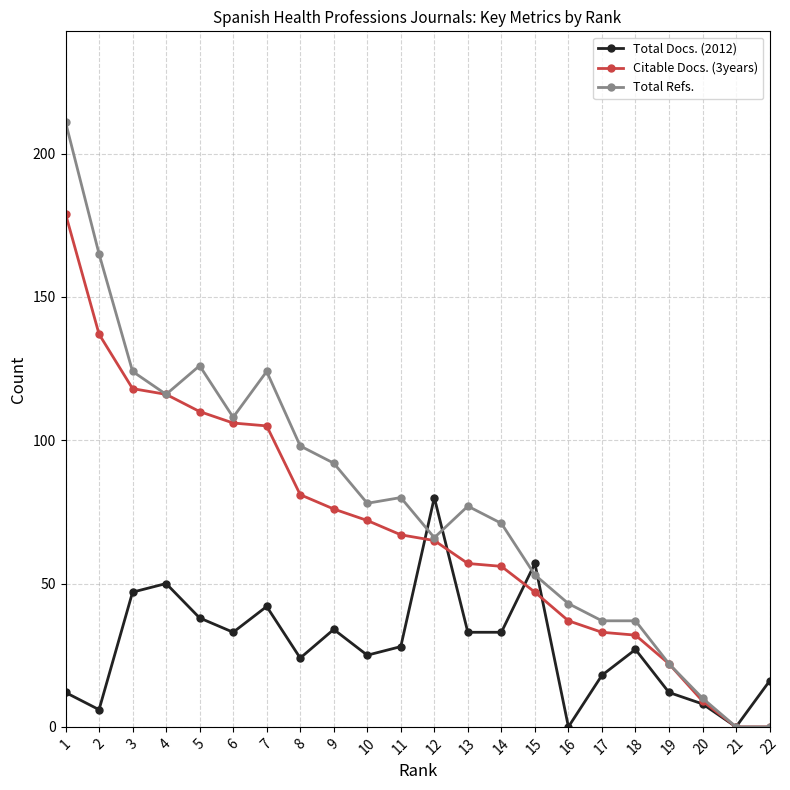

What are all the series names shown in the legend?

Total Docs. (2012), Citable Docs. (3years), Total Refs.